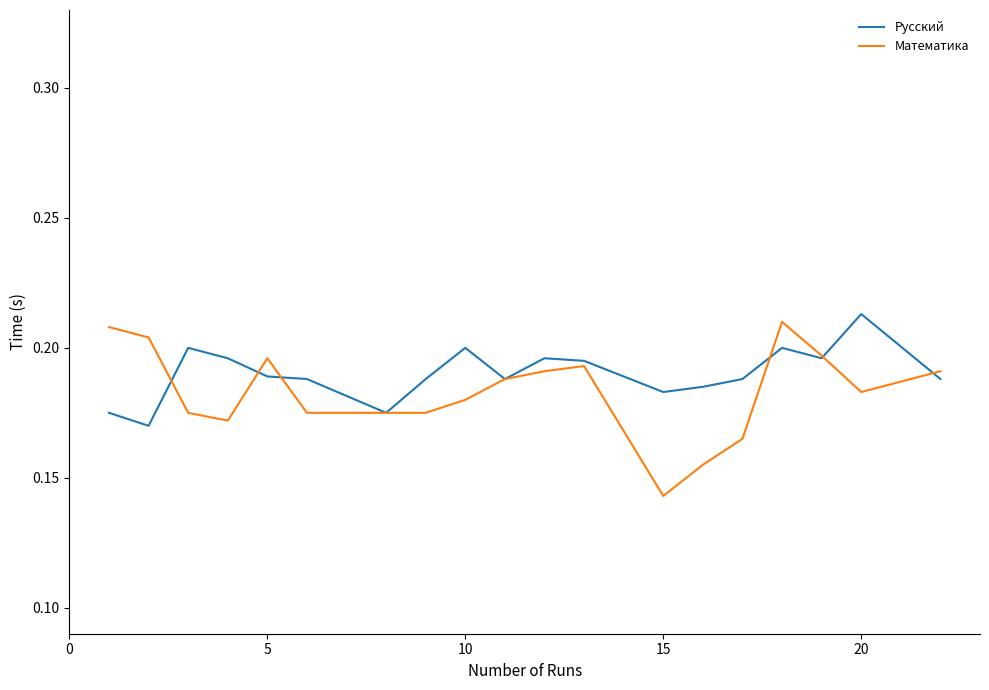

Which series has the largest range (max minus min)?

Математика